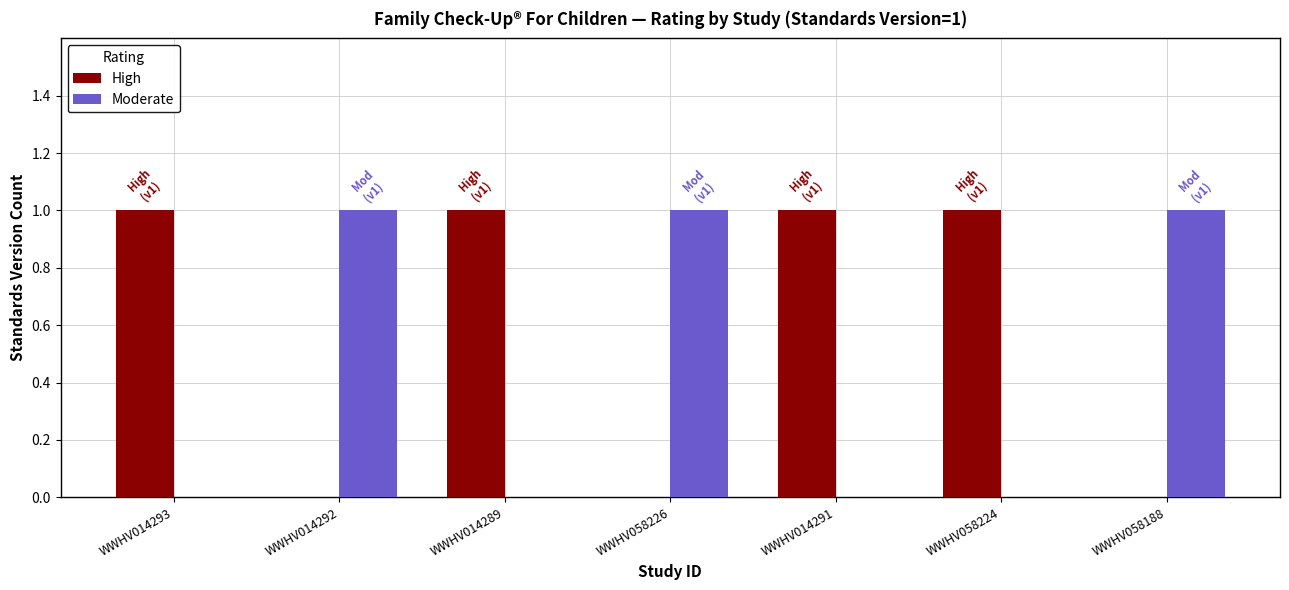

Is it true that Moderate equals 1 at WWHV014292?

True